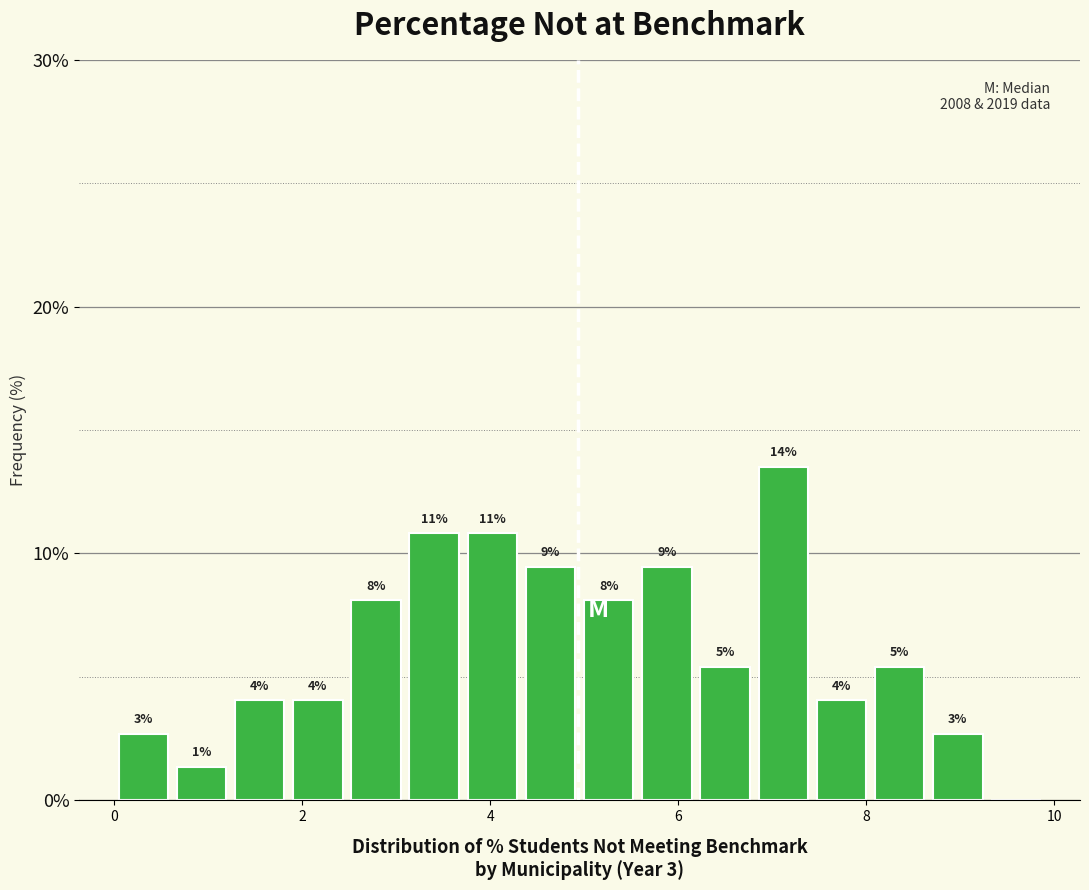

Read against the x-axis, roughly where is the centre of the tallest bar?

7.2